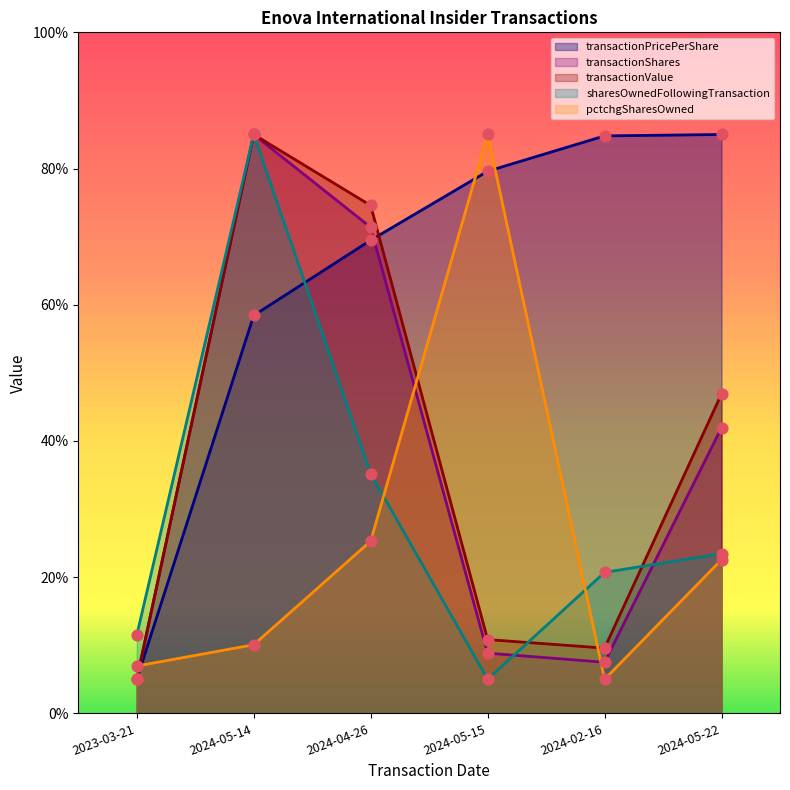

Is the value of pctchgSharesOwned at 2024-05-14 greater than the value of sharesOwnedFollowingTransaction at 2024-05-15?

Yes